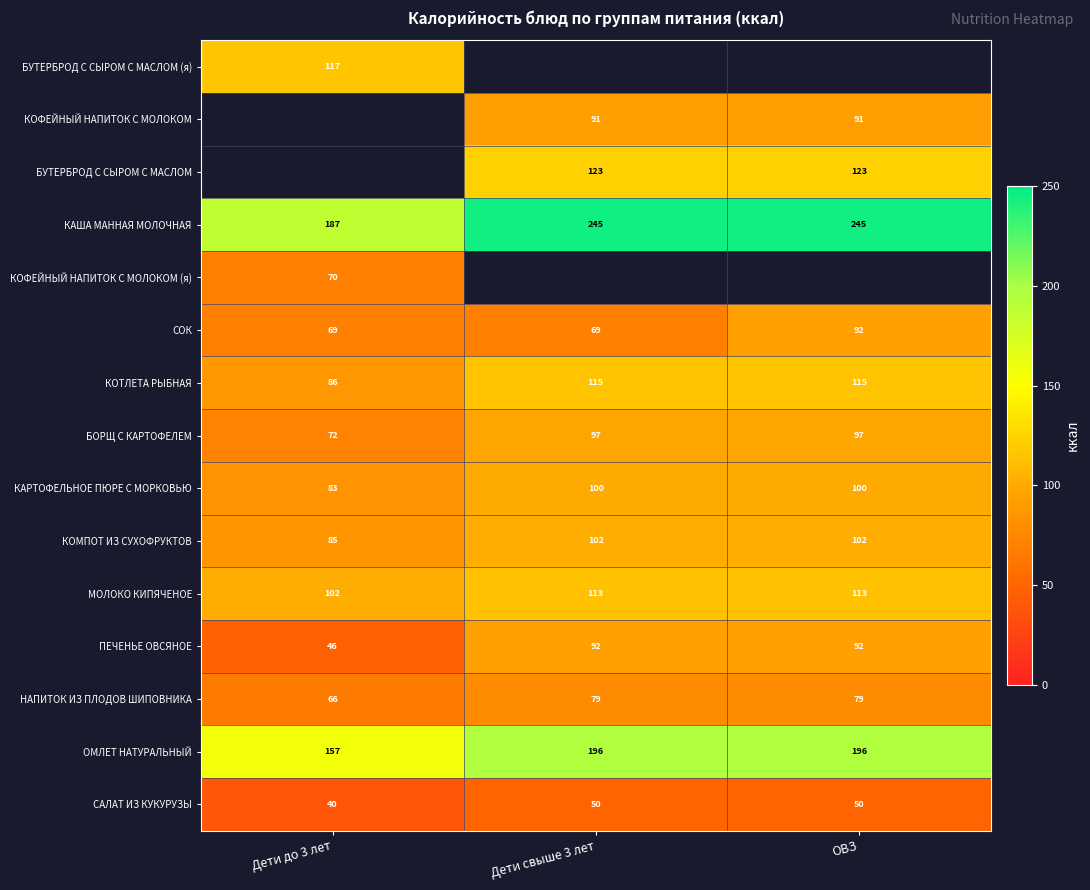

Which label corresponds to the smallest value in the chart?

Дети до 3 лет